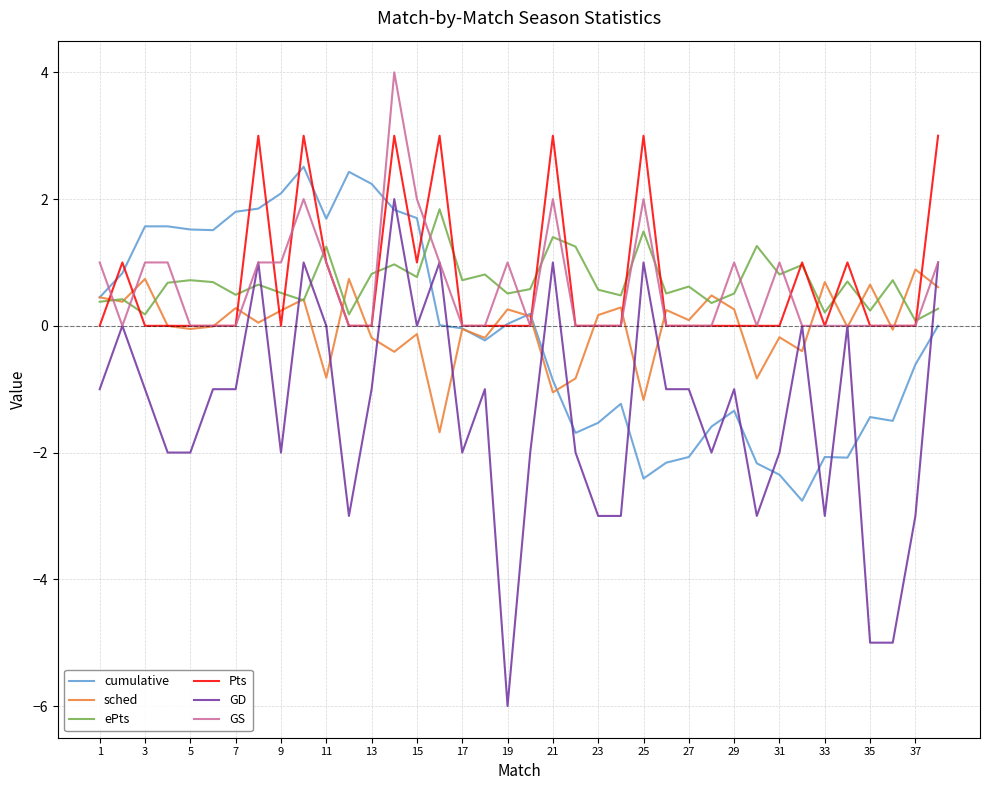

Which series has the largest range (max minus min)?

GD